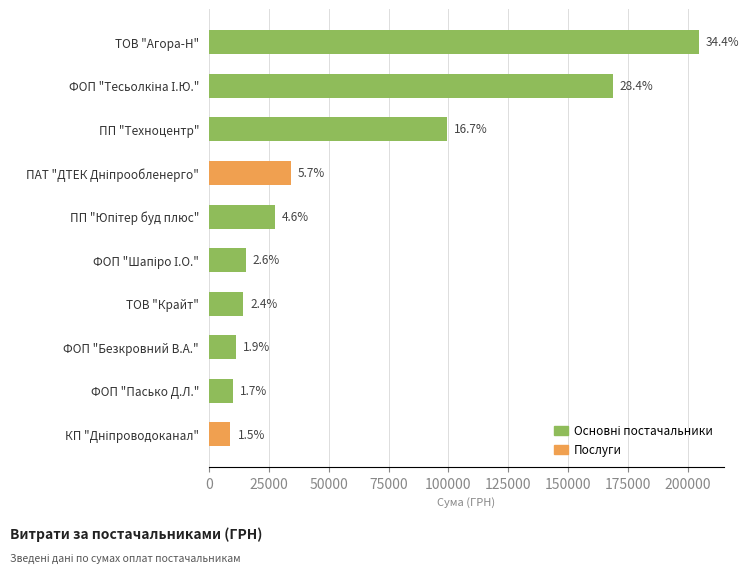

How many bars are there in total?

10